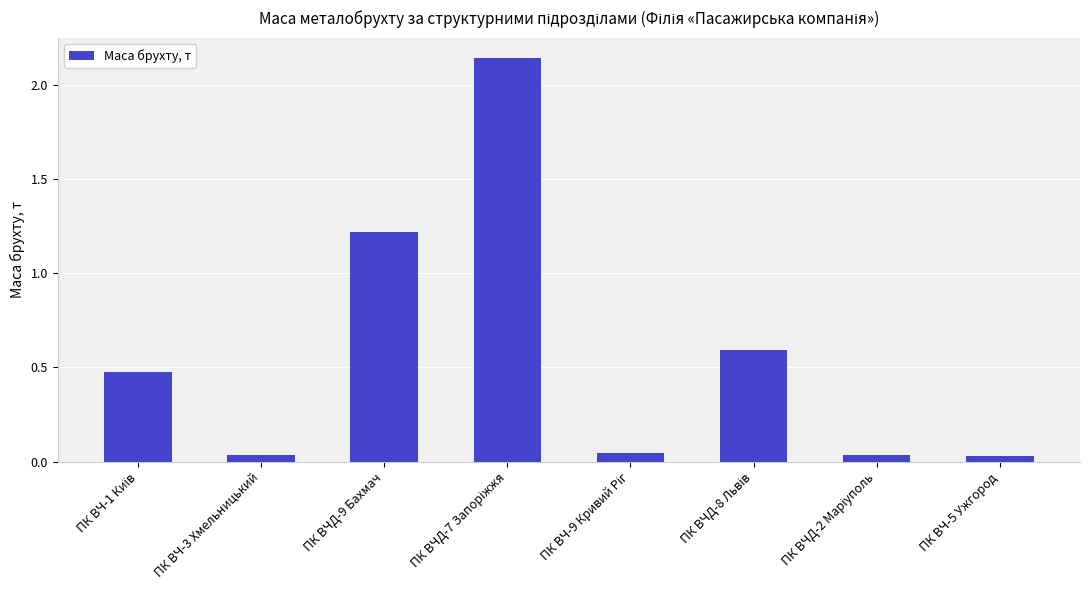

What is the label of the 8th bar from the left?

ПК ВЧ-5 Ужгород